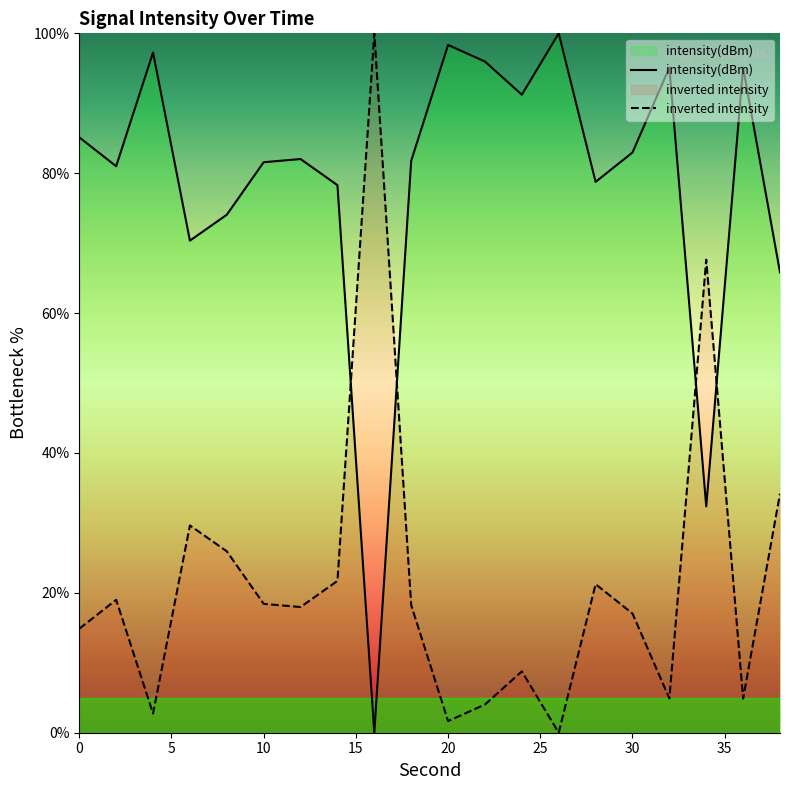

Reading right to left, transcribe all the data shown in this chart.

38=65.8	36=95.1	34=32.4	32=95.1	30=83.0	28=78.8	26=100.0	24=91.2	22=96.0	20=98.3	18=81.8	16=0.0	14=78.3	12=82.0	10=81.6	8=74.1	6=70.4	4=97.3	2=81.0	0=85.1